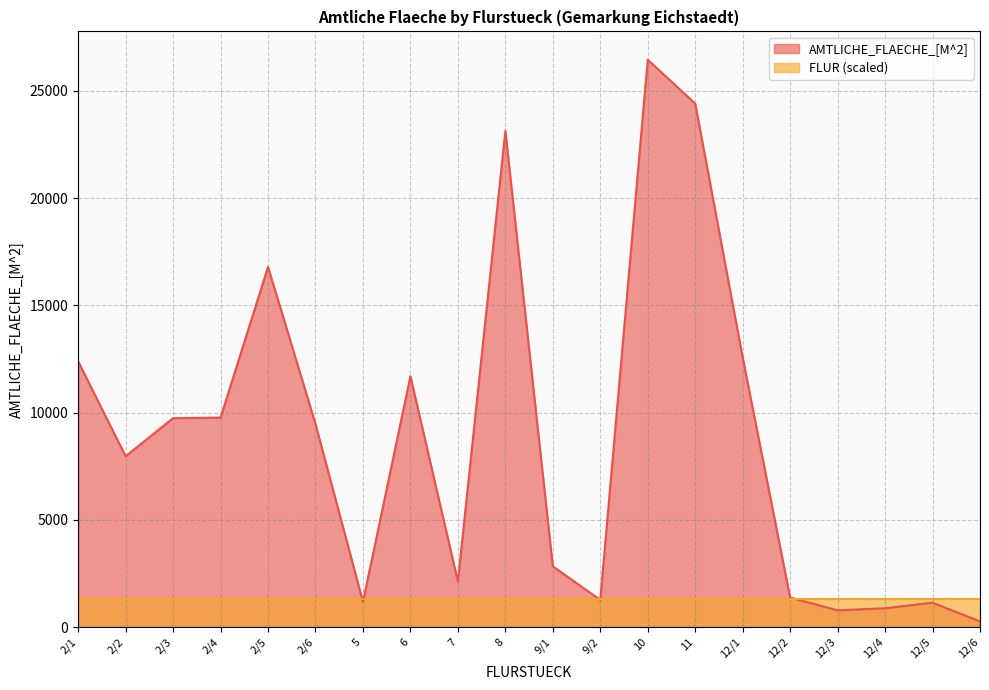

How many values exceed 9468?

9